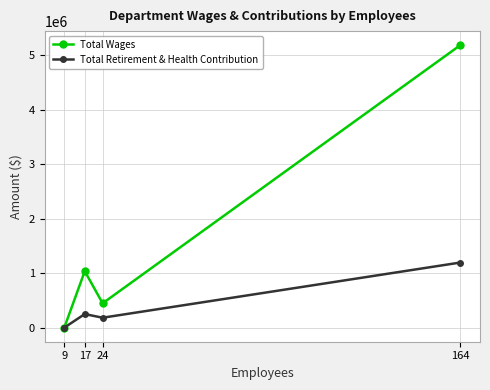

Reading right to left, list all the values displayed in this chart.

Total Wages: 164=5188682	24=446522	17=1036867	9=0
Total Retirement & Health Contribution: 164=1195328	24=181723	17=248834	9=0